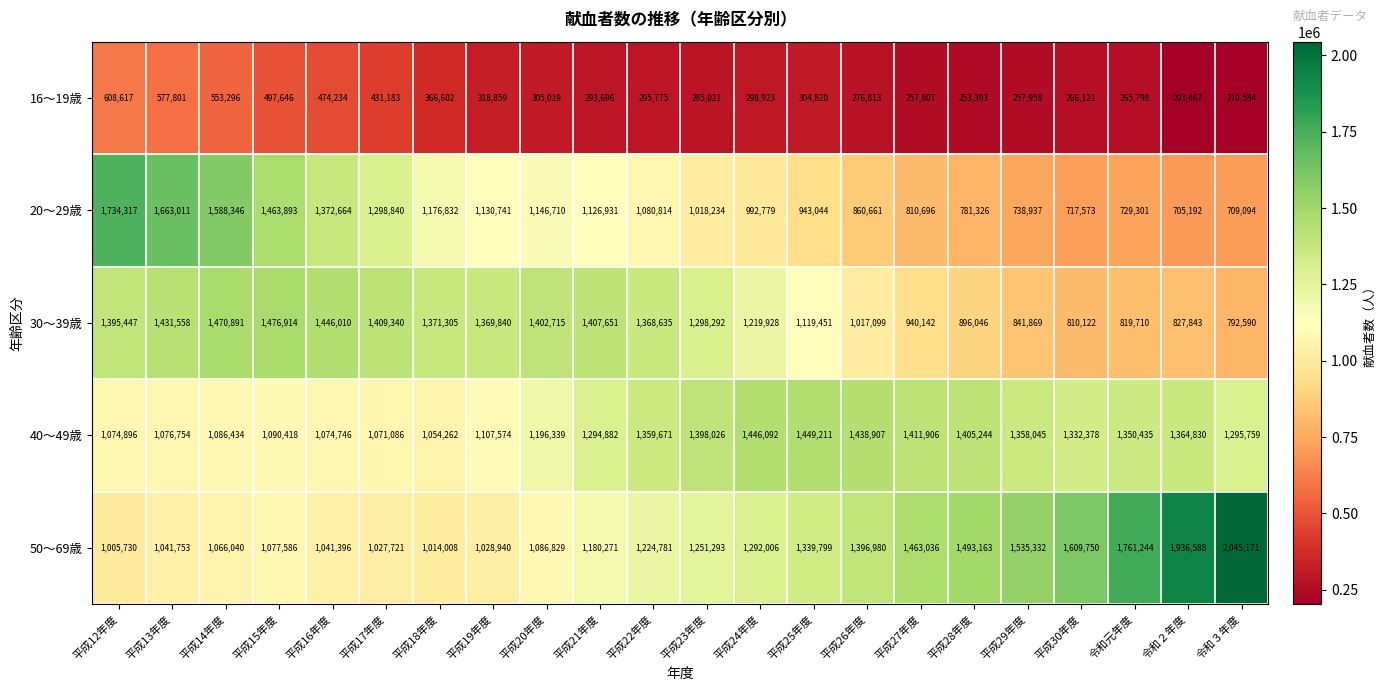

Rank the series by their maximum value, from highest to lowest.

50～69歳, 20～29歳, 30～39歳, 40～49歳, 16～19歳